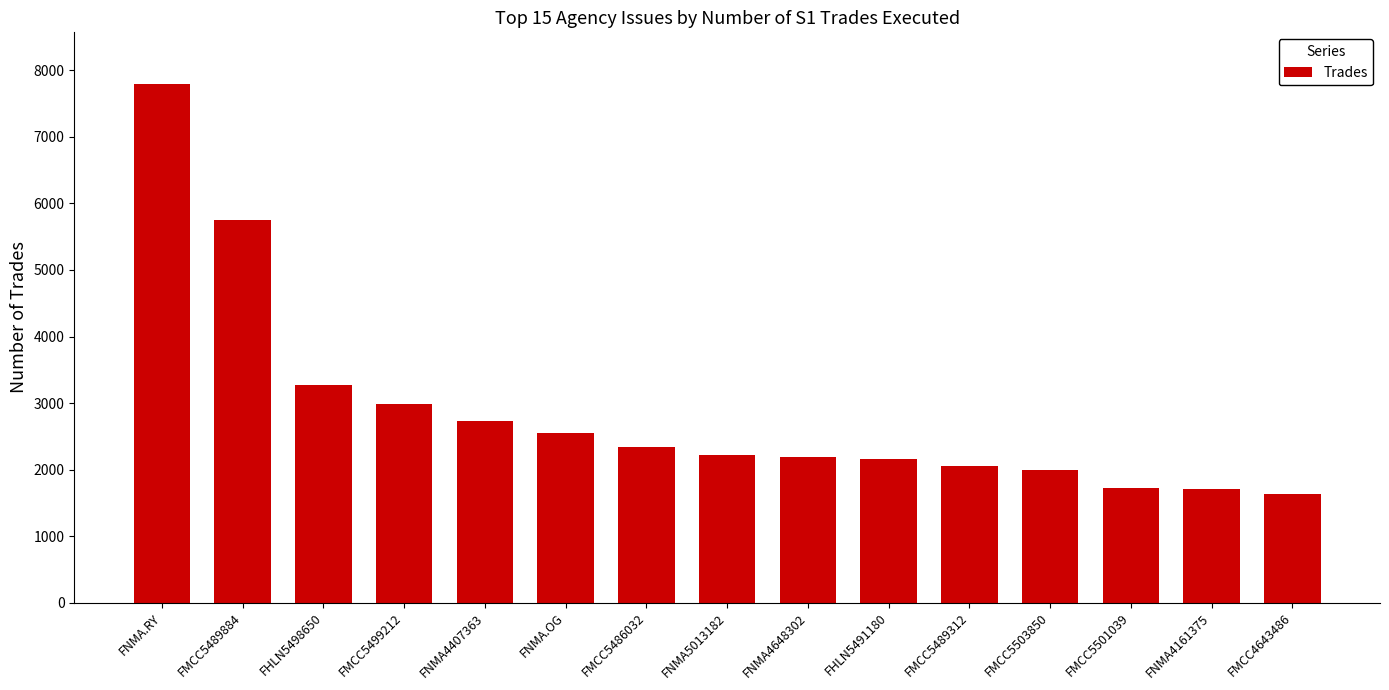

Which label corresponds to the largest value in the chart?

FNMA.RY